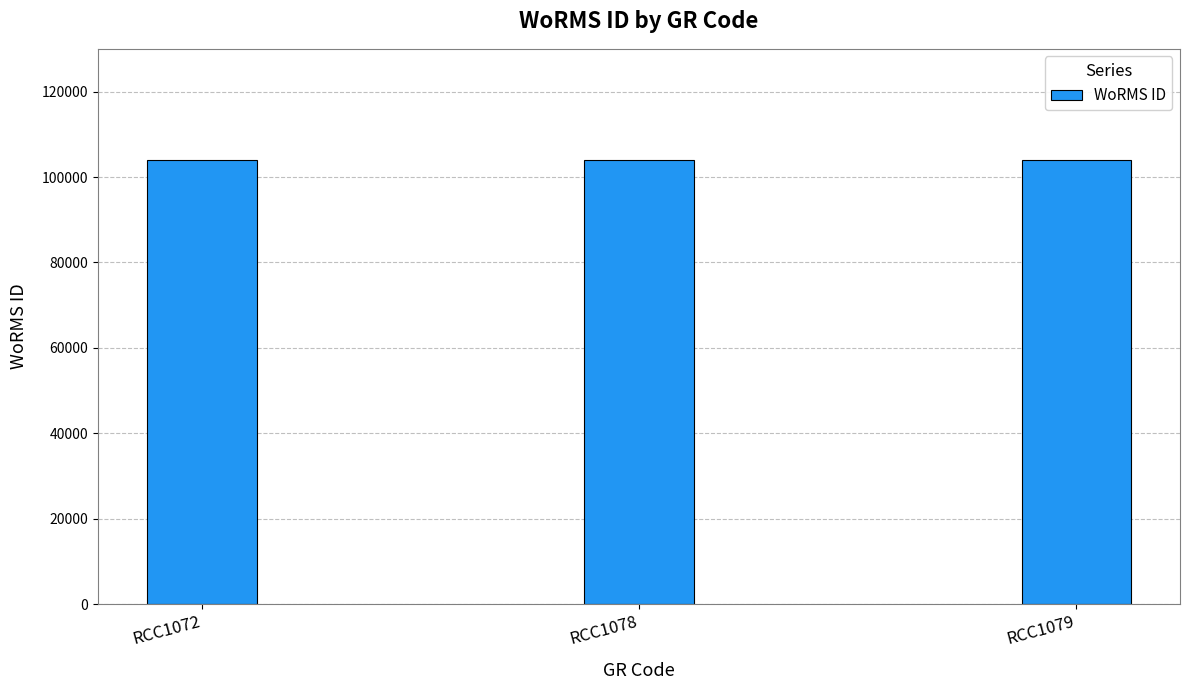

What is the average value?

103999